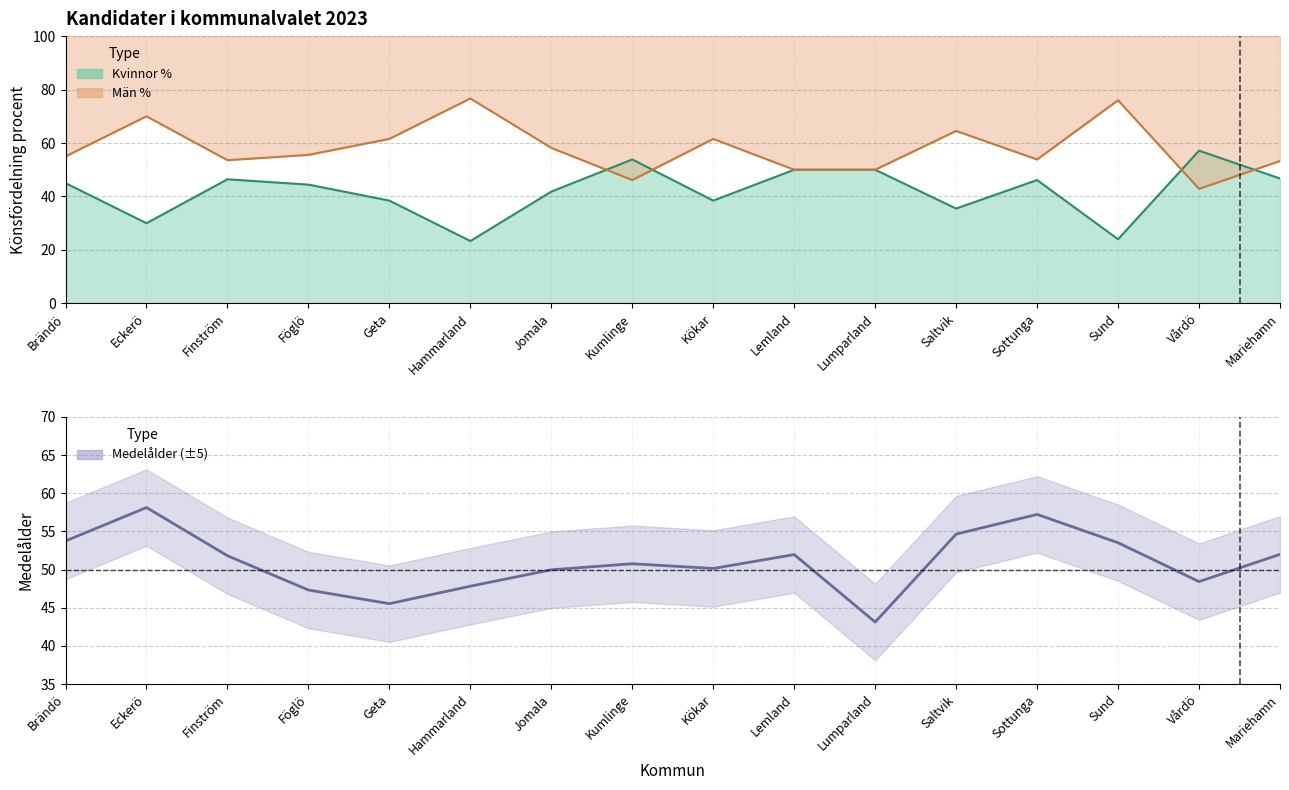

What is the sum of all Medelålder values?

816.2